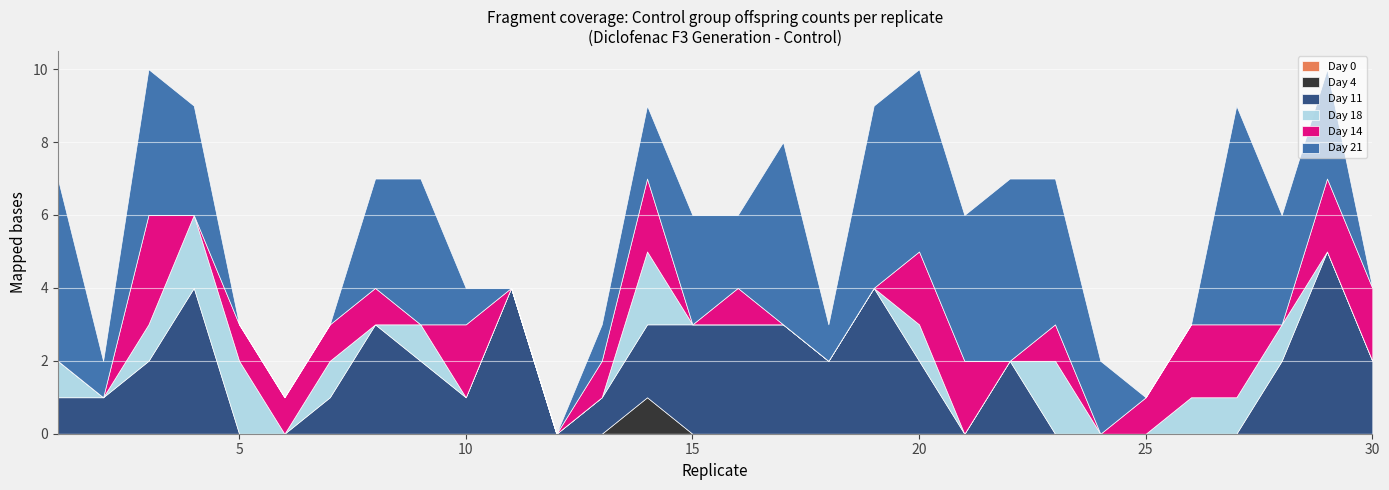

How many values in the day_14 series exceed 1?

9